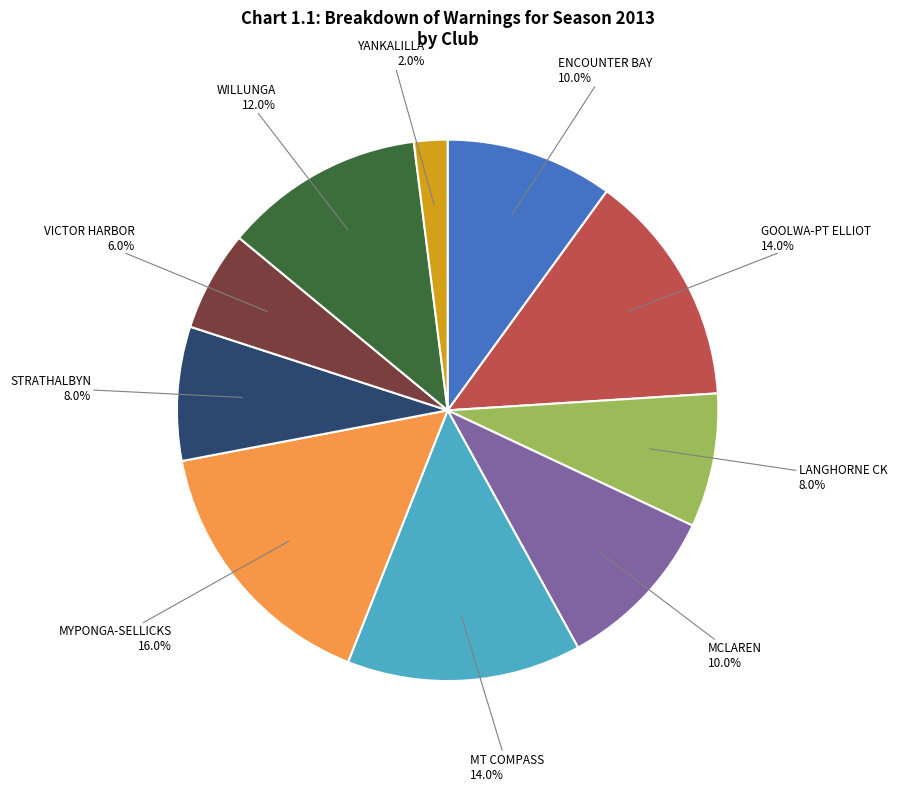

Approximately how many times larger is the value at STRATHALBYN compared to VICTOR HARBOR?

1.3